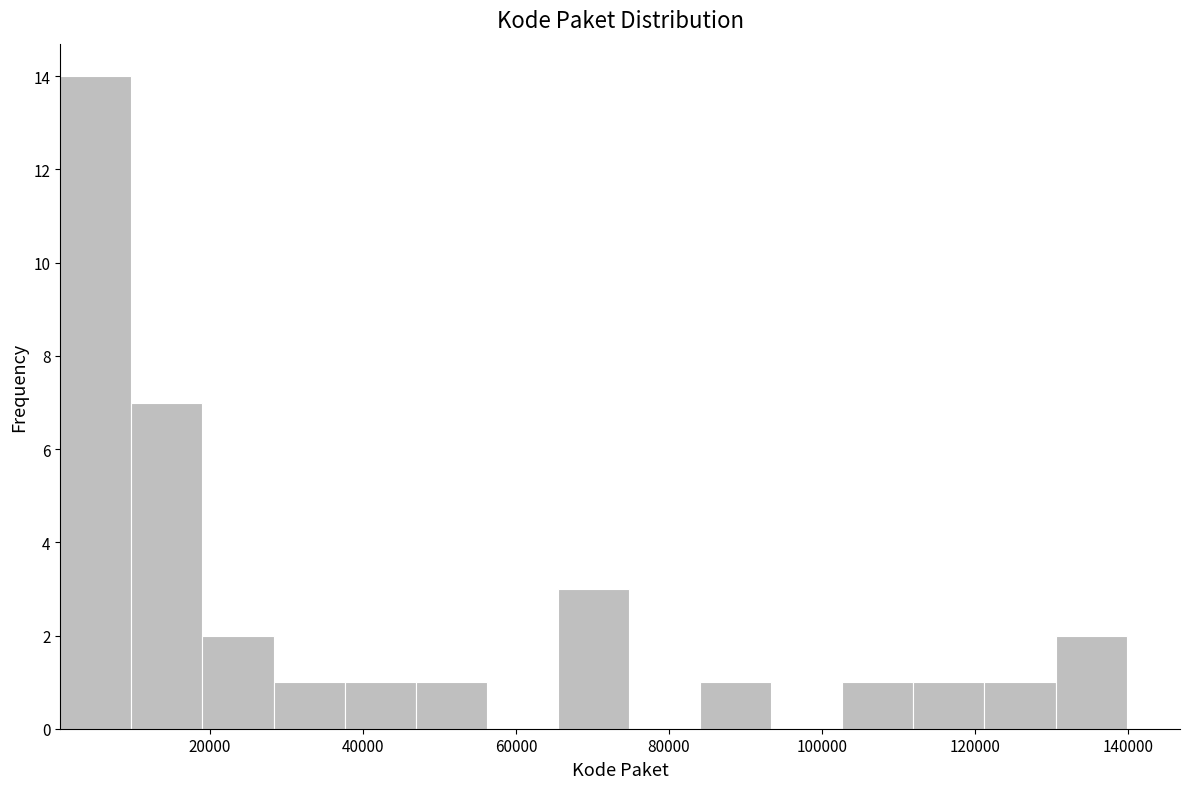

Reading left to right, list every bar in this chart as the range it spans on the x-axis followed by its height. Neither the bar edges nor the heights are printed on the chart, so give them approximately, as read against the axes.

0 to 10000: 14
10000 to 20000: 7
20000 to 28000: 2
28000 to 38000: 1
38000 to 46000: 1
46000 to 56000: 1
56000 to 66000: 0
66000 to 74000: 3
74000 to 84000: 0
84000 to 94000: 1
94000 to 102000: 0
102000 to 112000: 1
112000 to 122000: 1
122000 to 130000: 1
130000 to 140000: 2